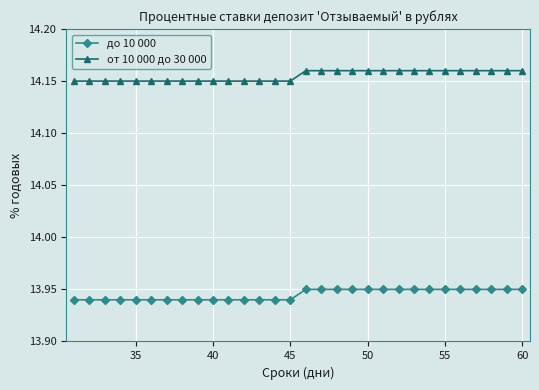

Count the до 10 000 values in the range 13 to 14.

30